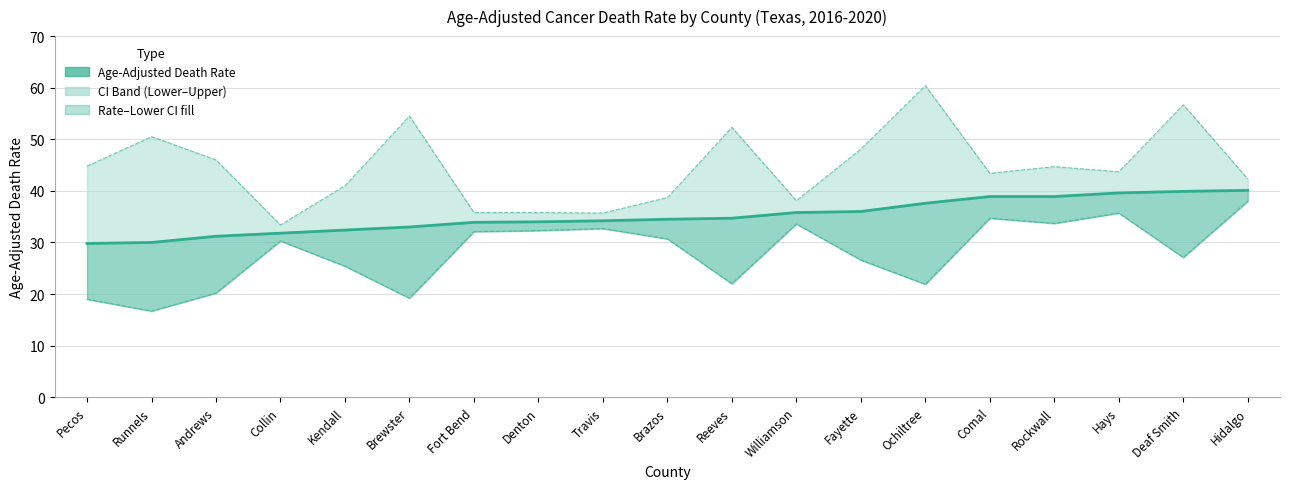

Is it true that Age-Adjusted Death Rate equals 24.9 at Rockwall?

False